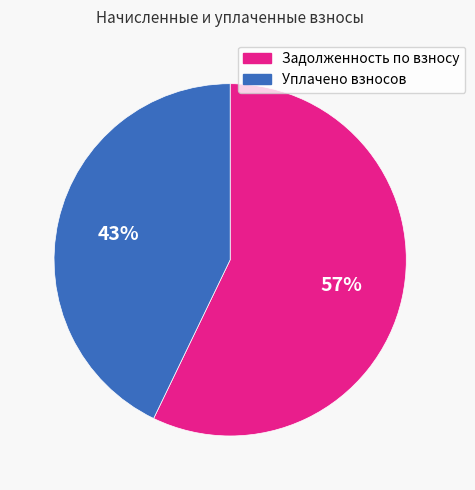

To the nearest percent, what is the average slice percentage?

50%